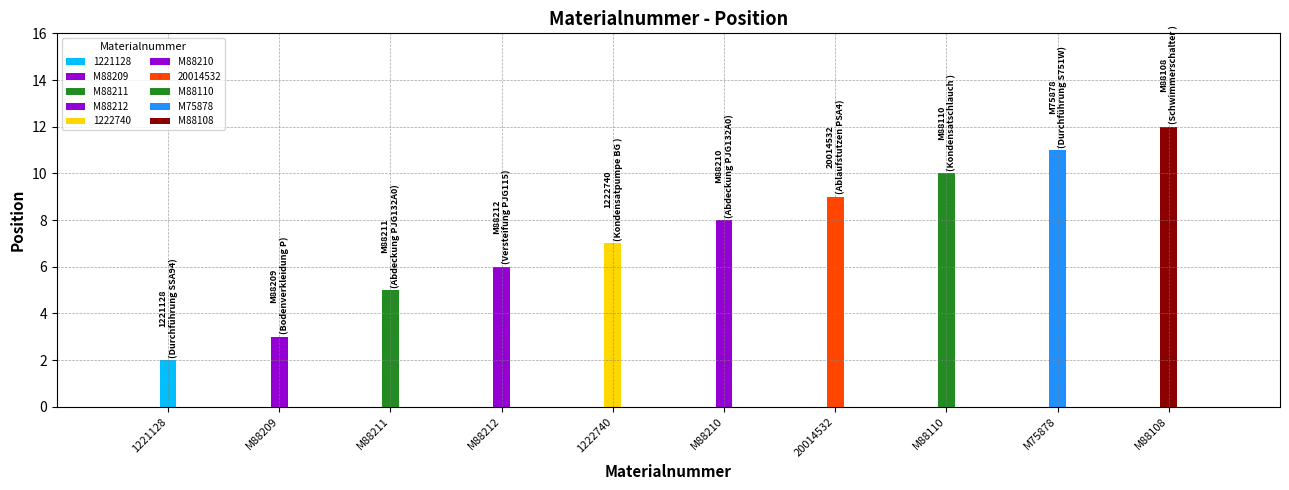

How many categories are shown in the chart?

10